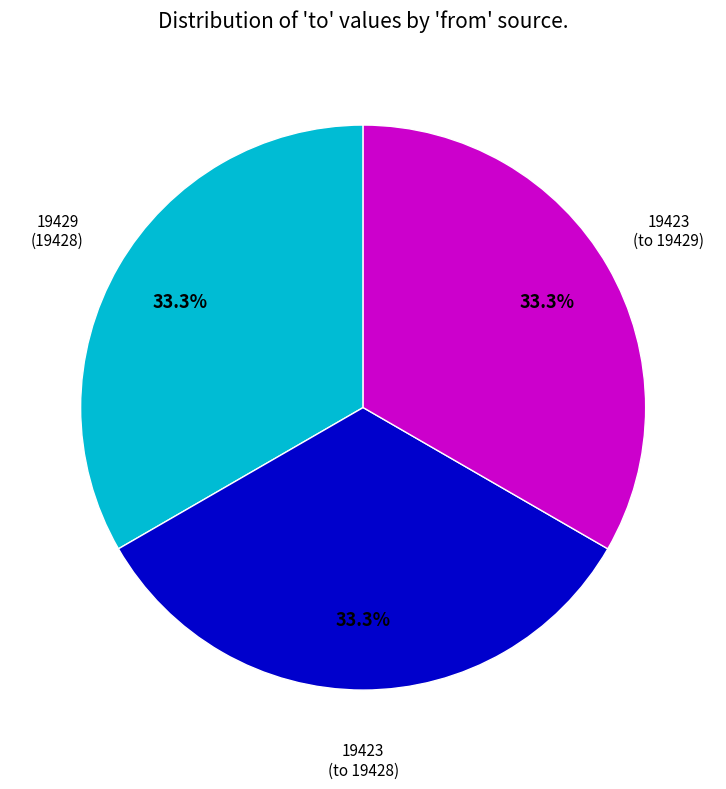

Does 19423 (to 19429) account for over 50% of the chart?

No